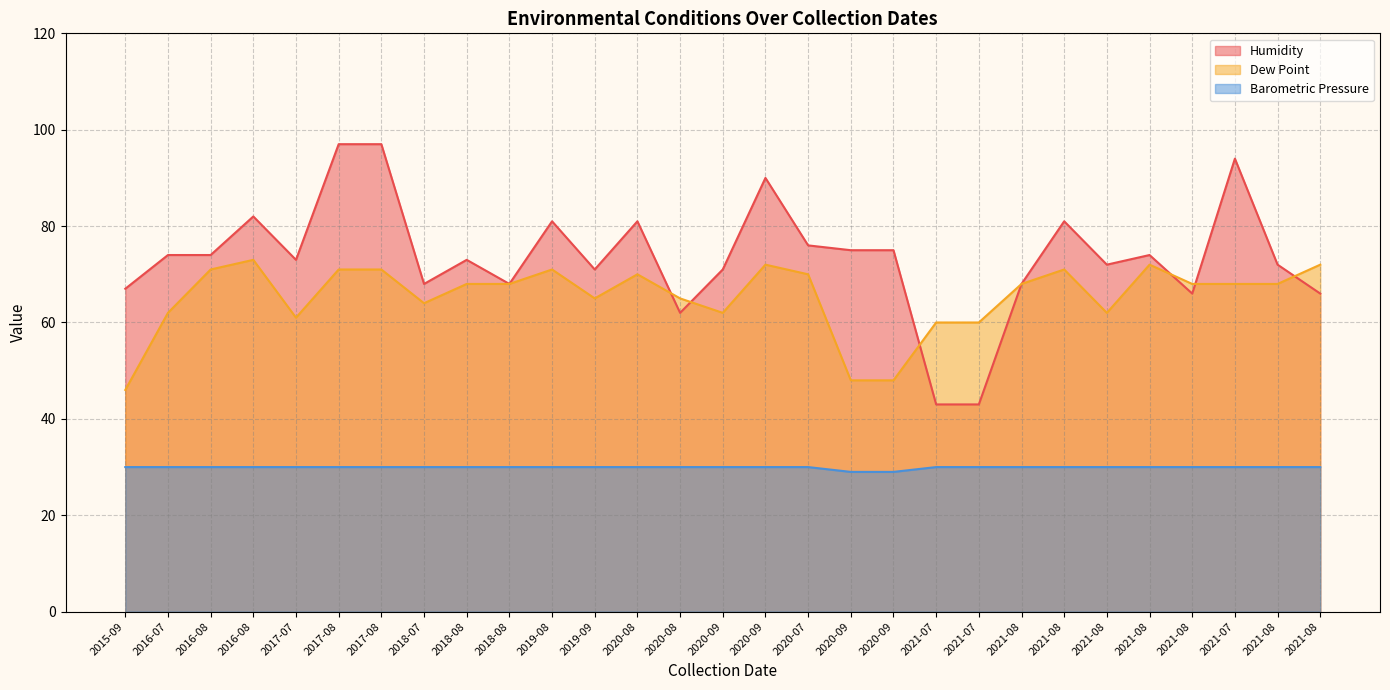

At which label does Dew Point reach its minimum?

2015-09